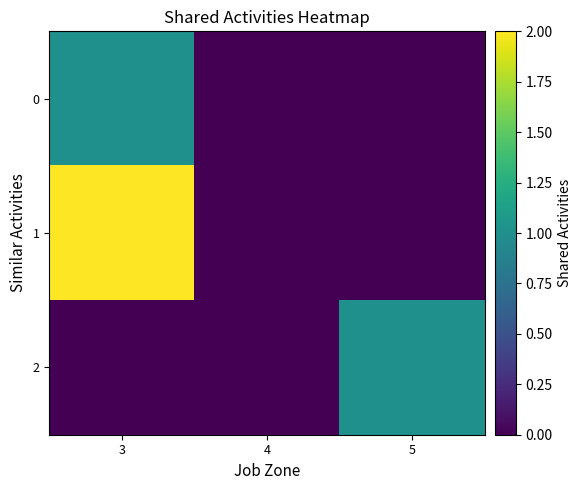

Which series has the widest spread of values?

1